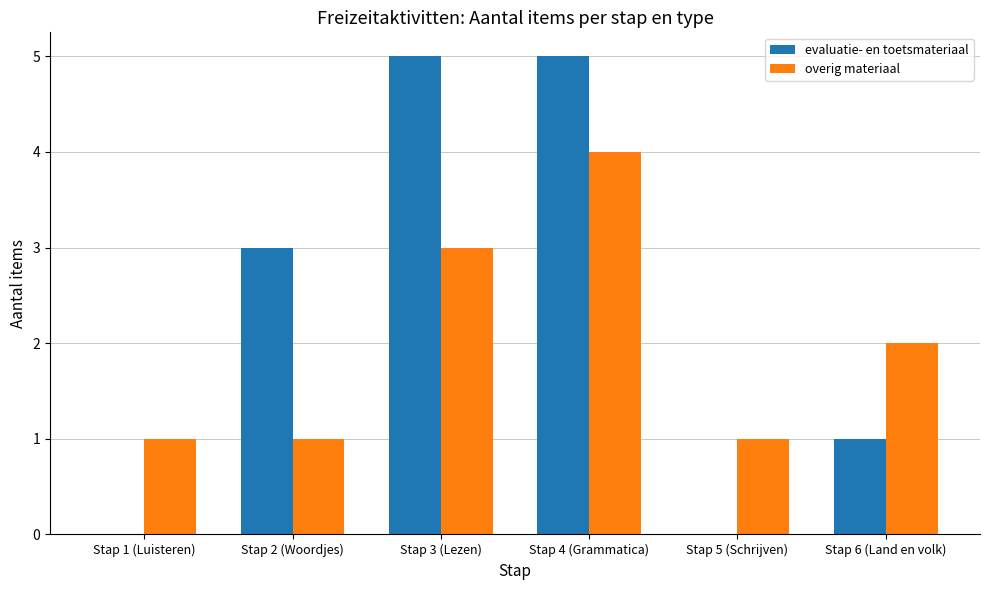

Reading right to left, transcribe all the data shown in this chart.

evaluatie- en toetsmateriaal: 1	0	5	5	3	0
overig materiaal: 2	1	4	3	1	1